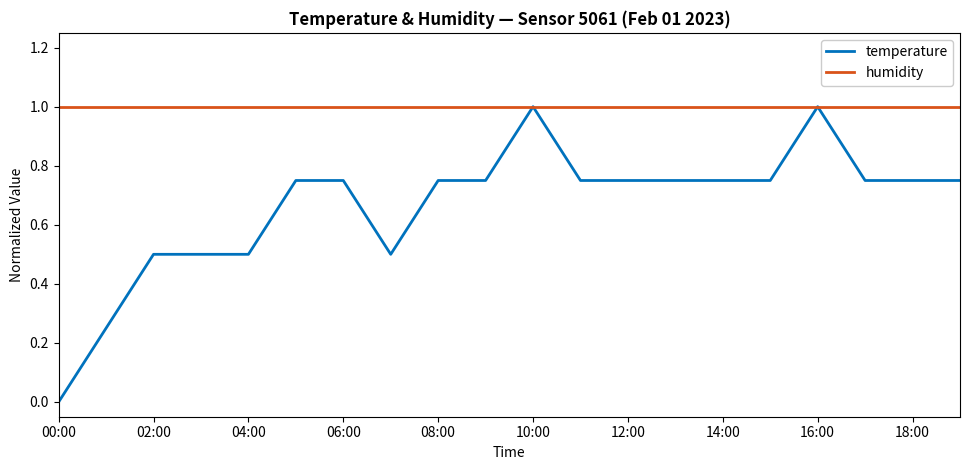

How many lines are shown in the chart?

2